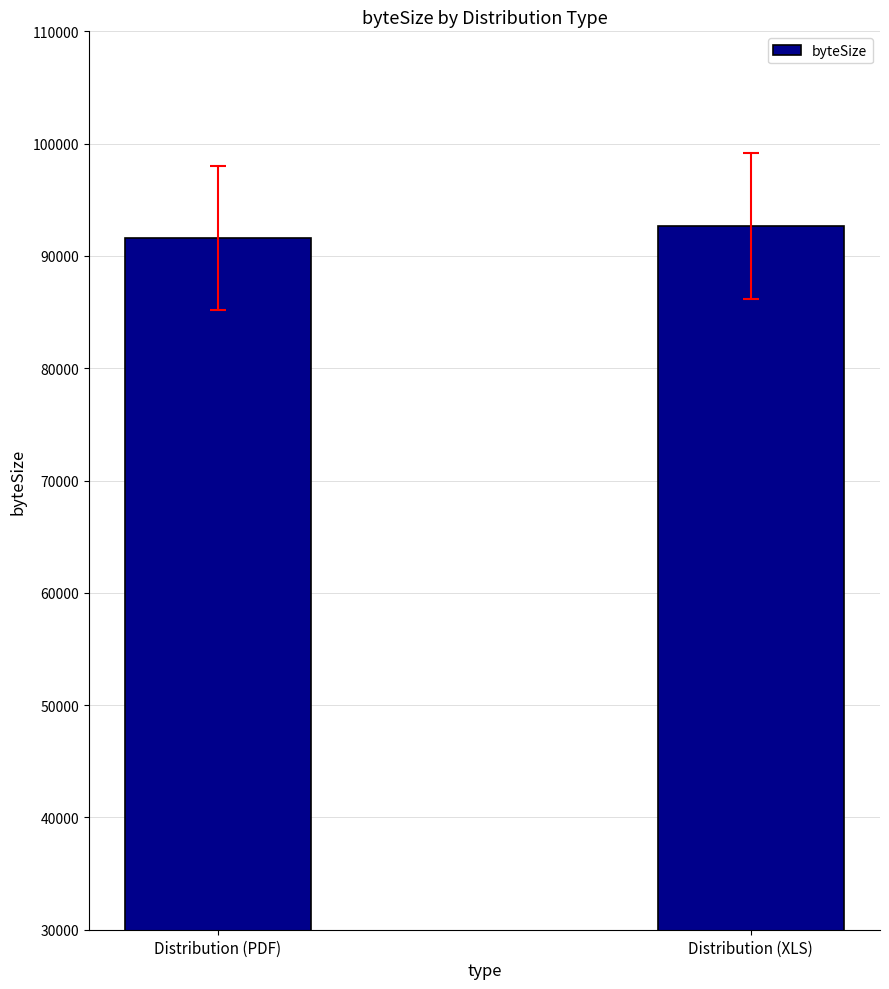

What is the label of the 1st bar from the right?

Distribution (XLS)